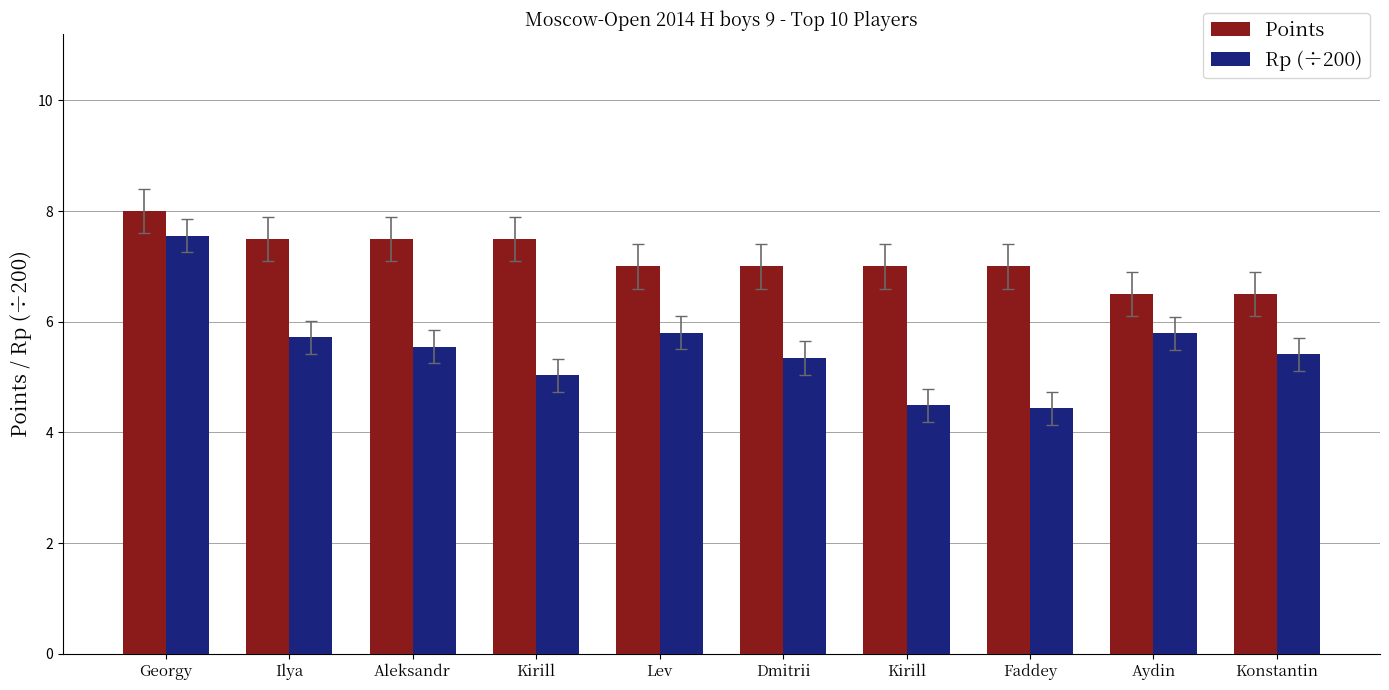

Is the value of Rp (÷200) at Faddey greater than the value of Points at Dmitrii?

No